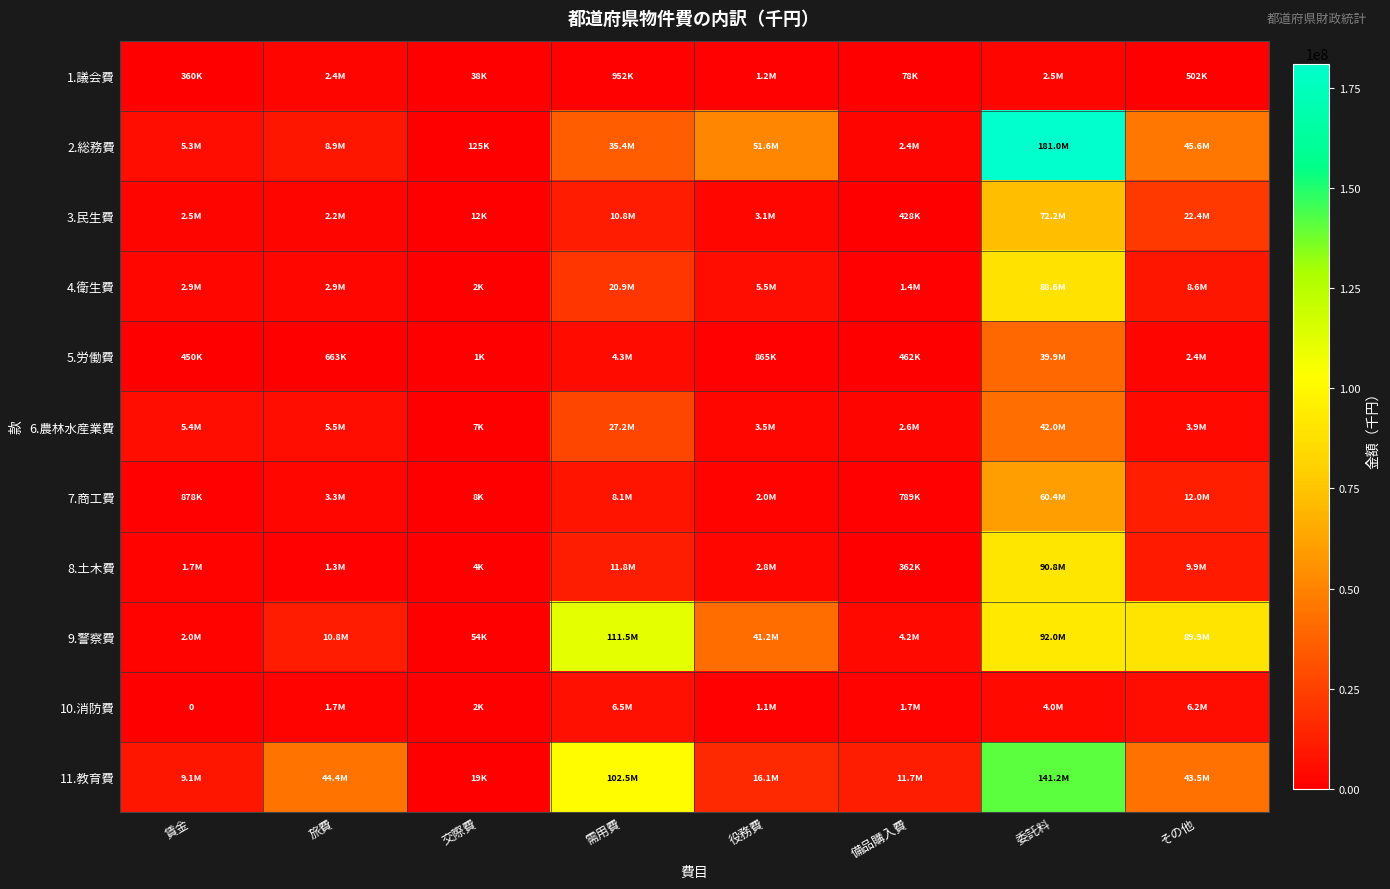

Is it true that 9.警察費 equals 2005057 at 賃金?

True